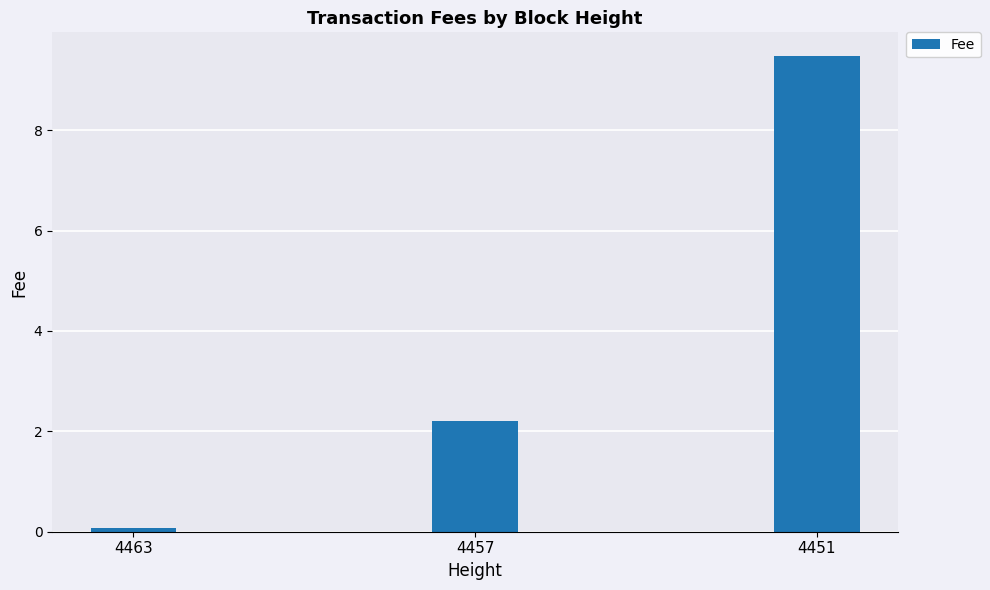

Rank the categories by value from lowest to highest.

4463, 4457, 4451